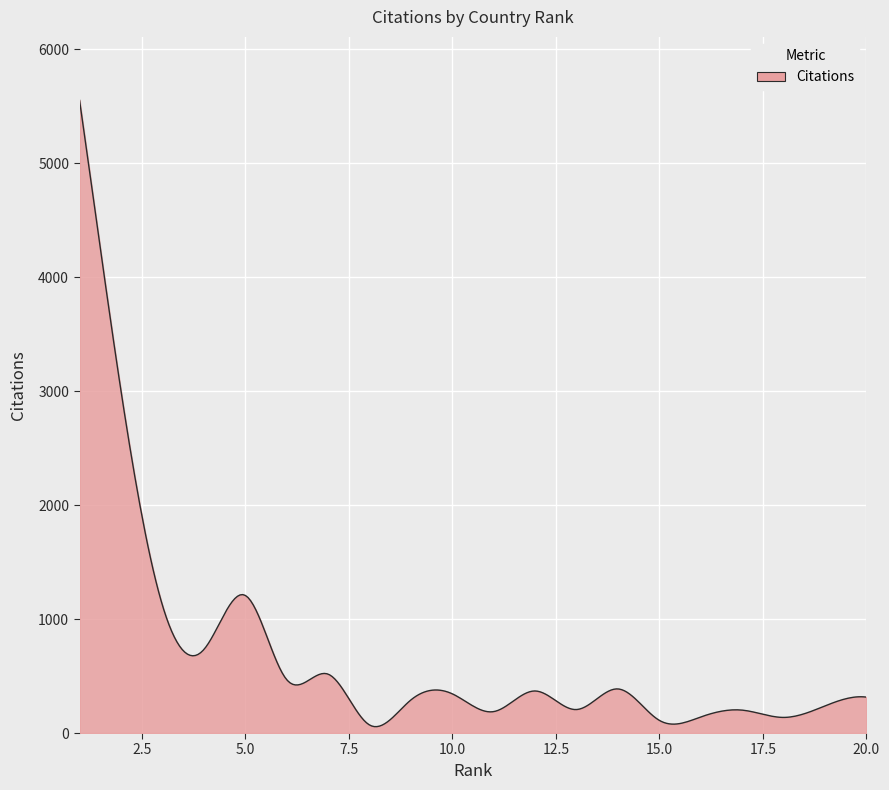

What is the greatest value displayed?

5553.0